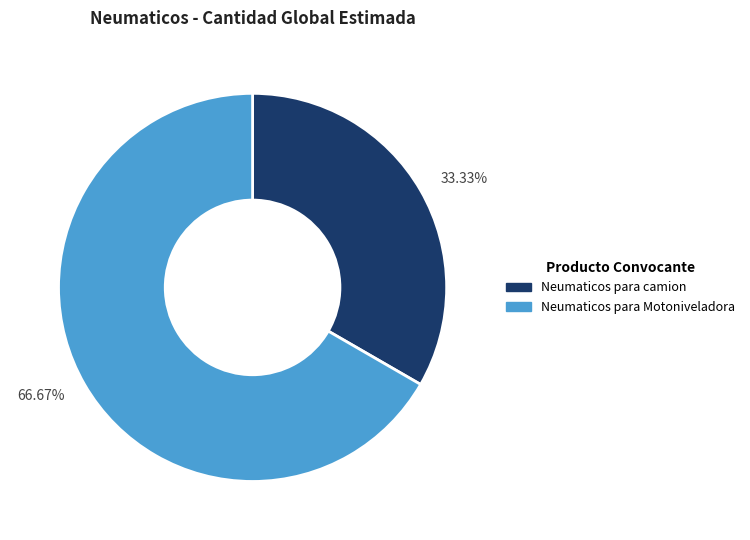

Which slice is the largest?

Neumaticos para Motoniveladora